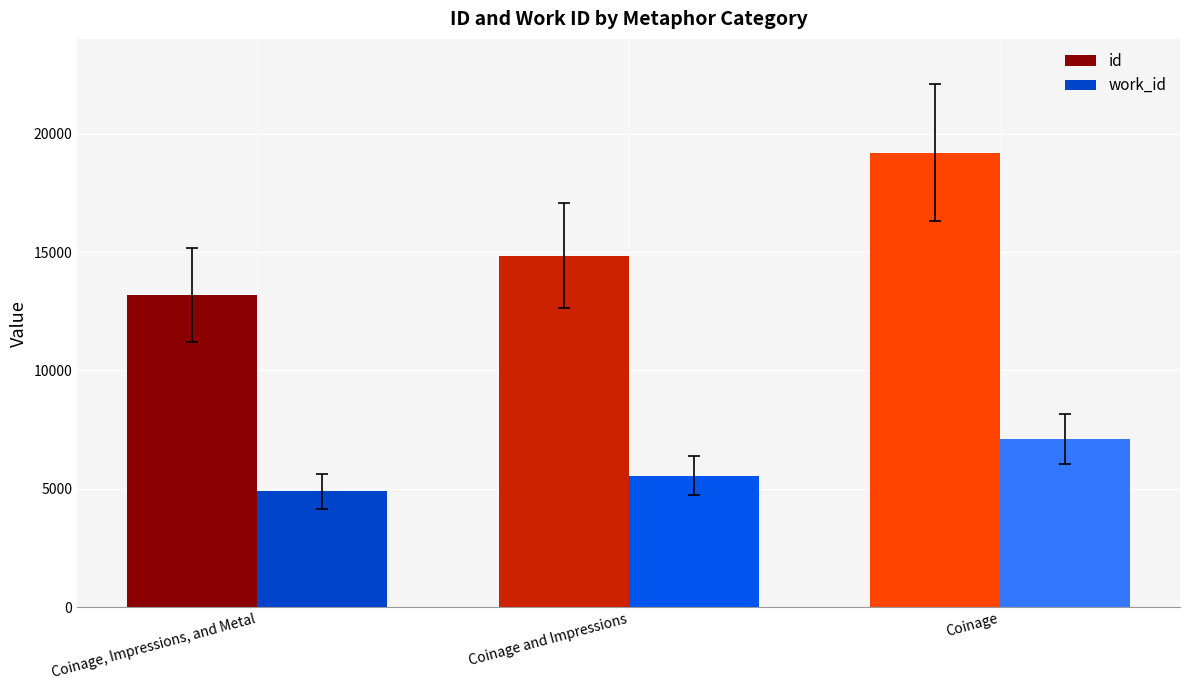

List the labels in order of id value, largest first.

Coinage, Coinage and Impressions, Coinage, Impressions, and Metal